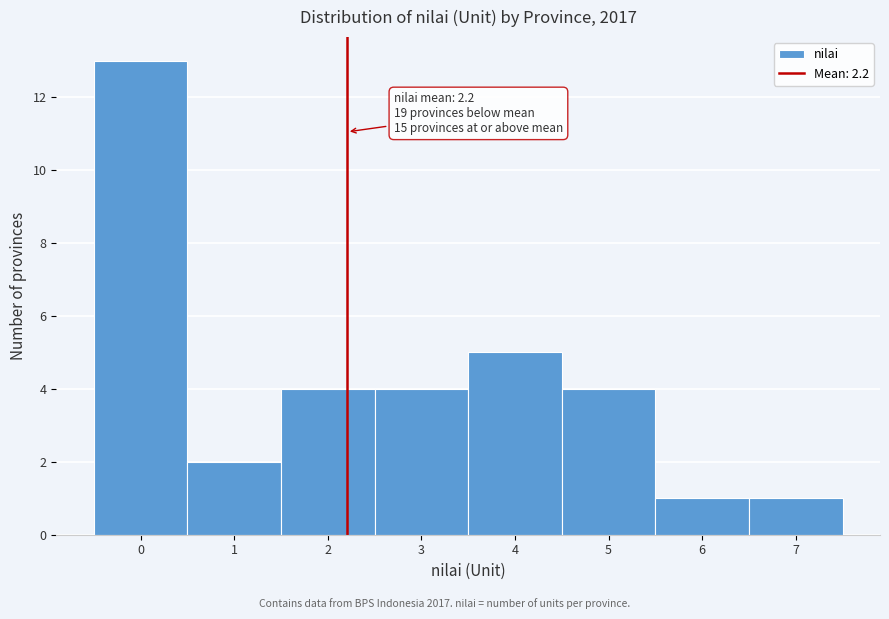

Over which range of the x-axis is the bar tallest?

-0.5 to 0.5